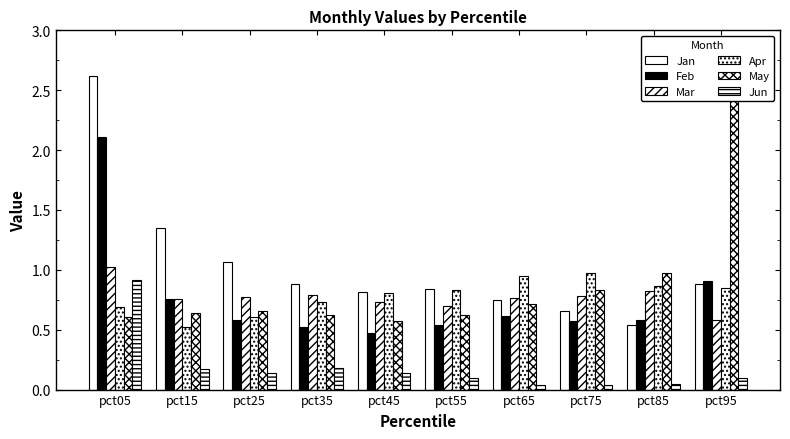

At which category is the sum across all series the highest?

pct05